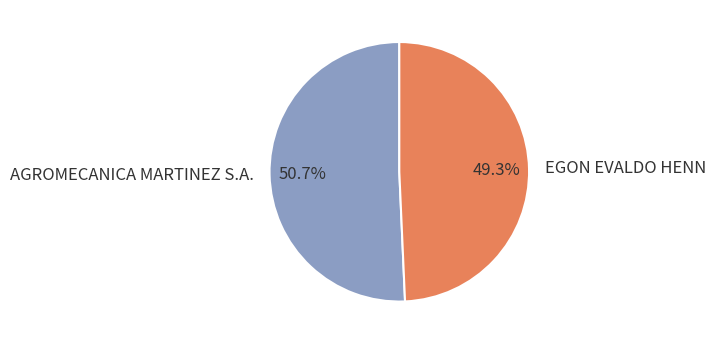

Which slice is the largest?

AGROMECANICA MARTINEZ S.A.